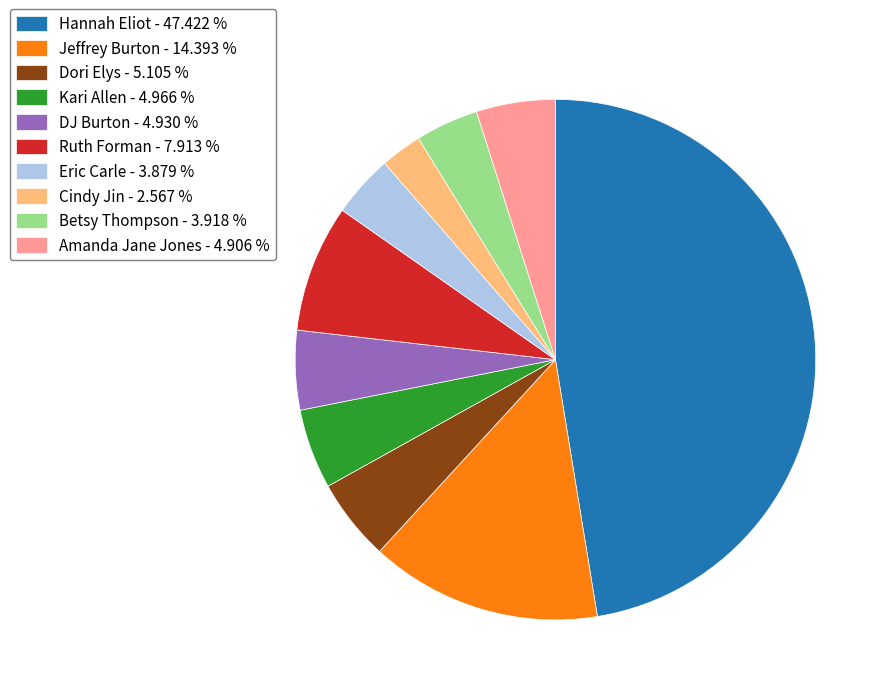

How many segments does this pie chart have?

10